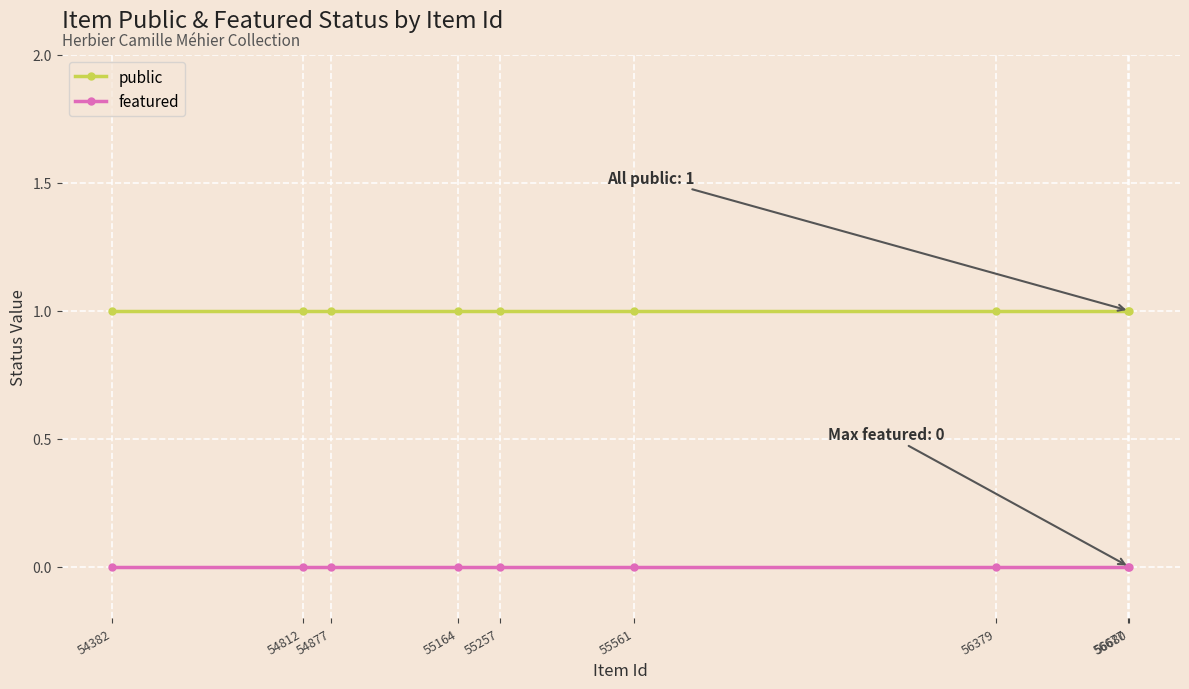

What is the sum of all public values?

9